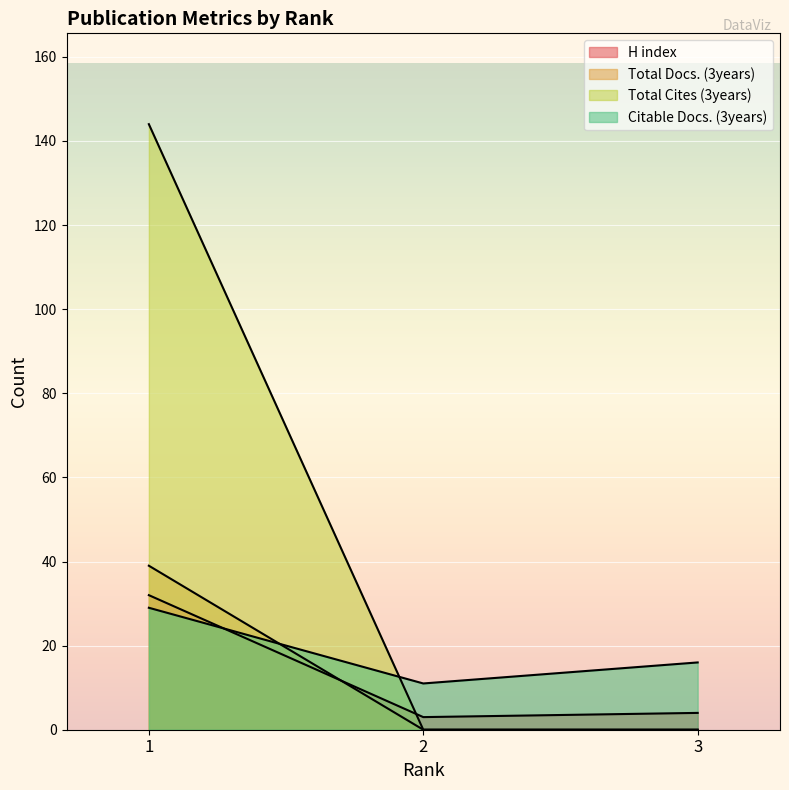

The Total Cites (3years) series shows -95 at 2. True or false?

False